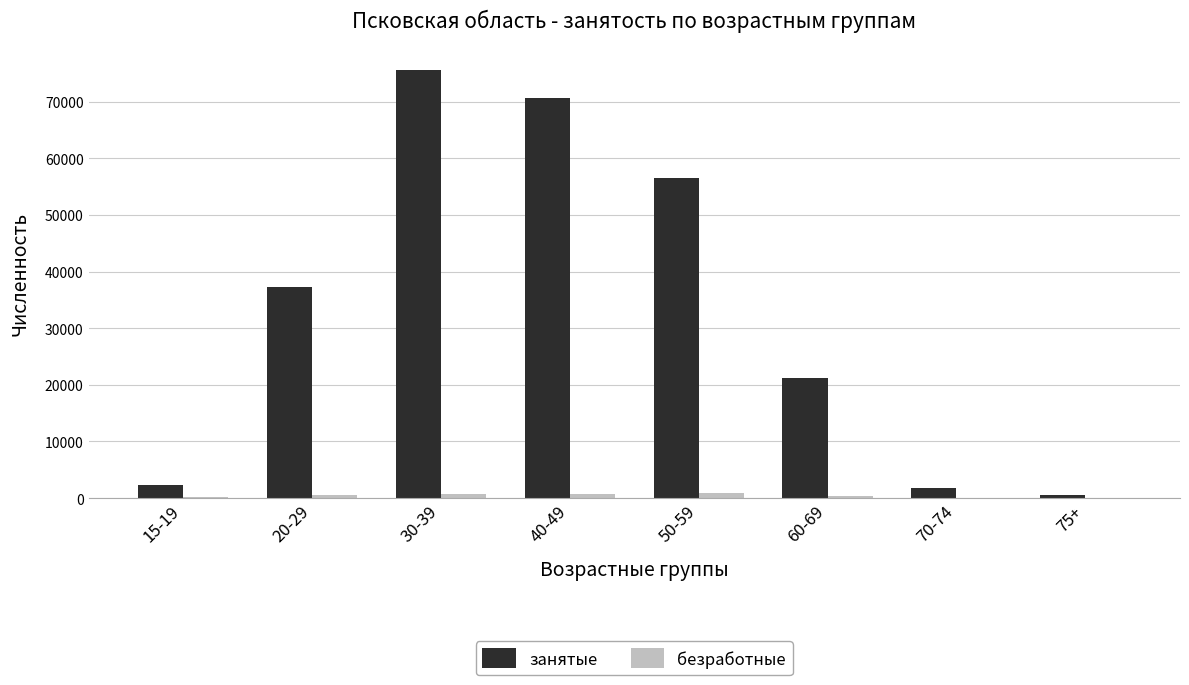

At which category is the sum across all series the highest?

30-39